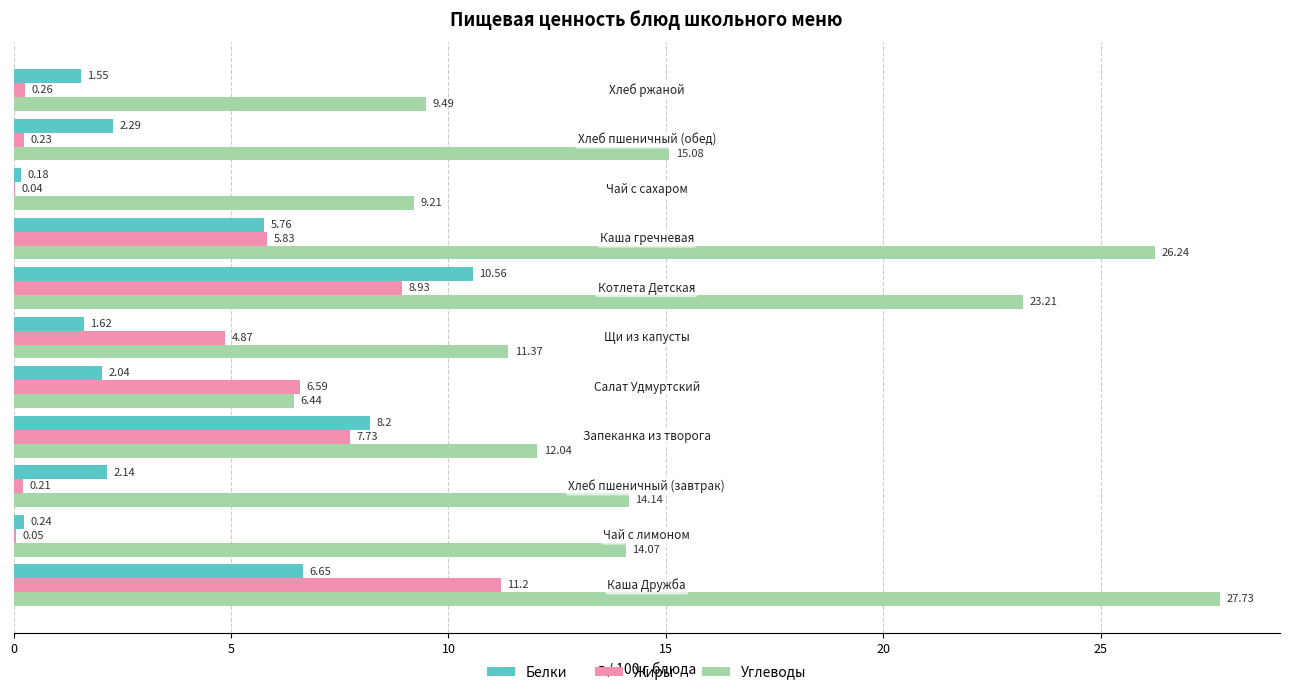

What is the sum of all Жиры values?

45.9